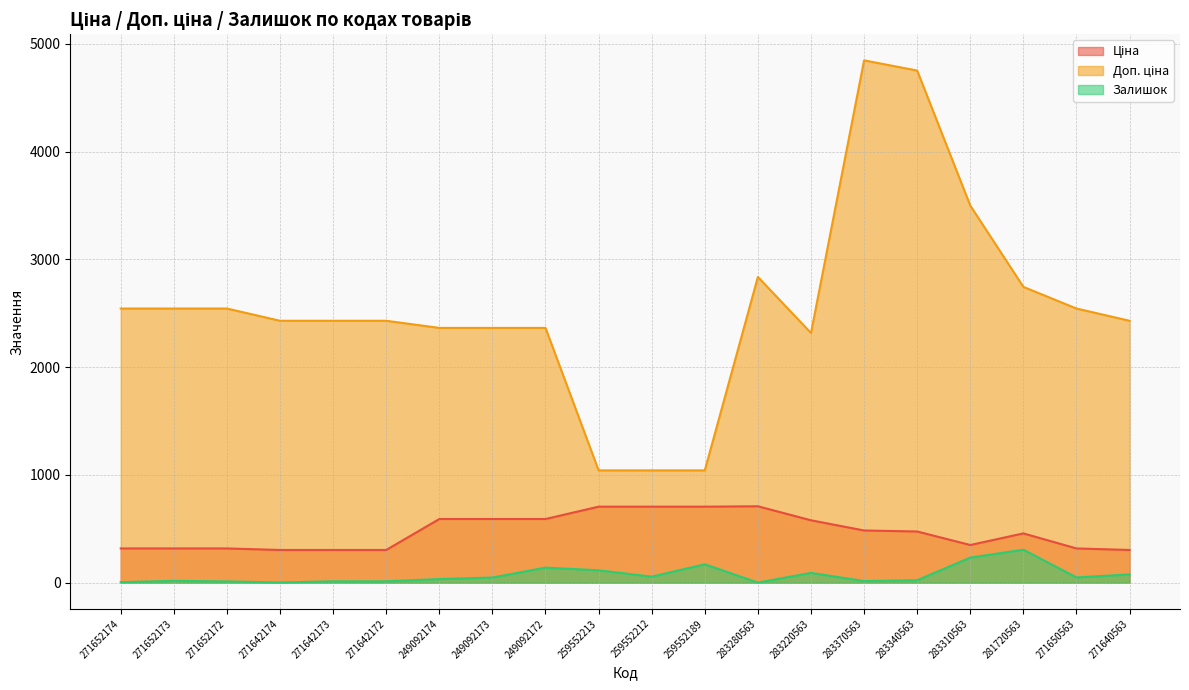

What is the minimum value for Ціна?

303.8